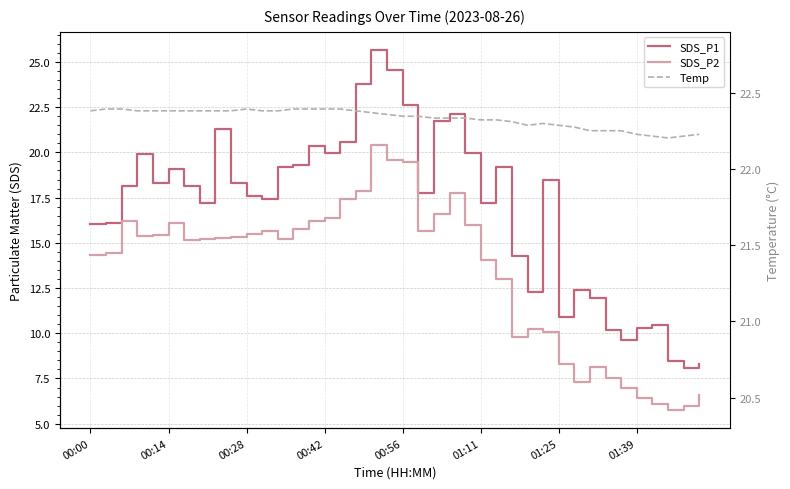

What is the total value across all series at 9?

55.9